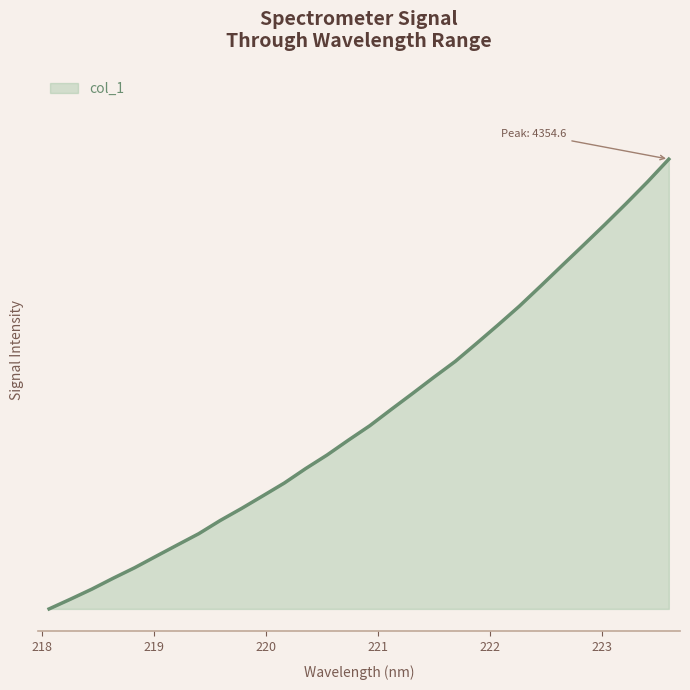

What is the difference between the maximum and minimum values?

1.0